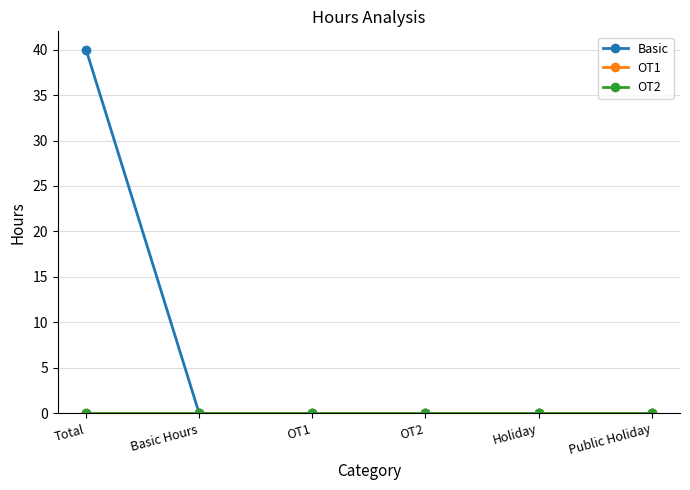

Does the chart have visible grid lines?

Yes